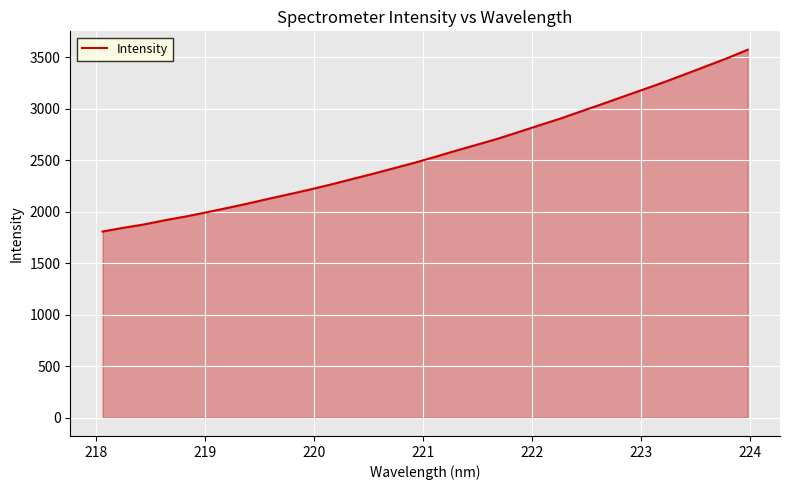

What is the smallest value displayed?

1808.2